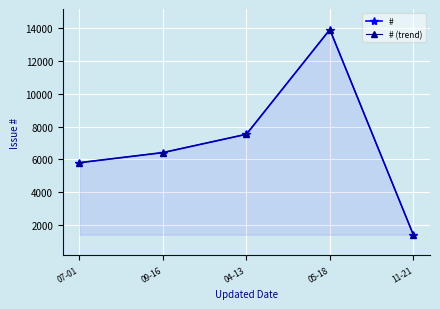

What is the sum of the # values at 09-16 and 11-21?

7826